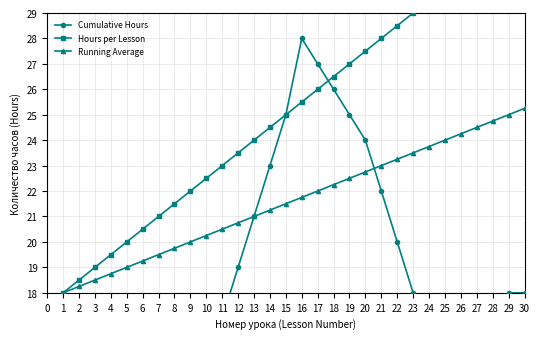

How many interior local valleys does the Cumulative Hours series have?

1